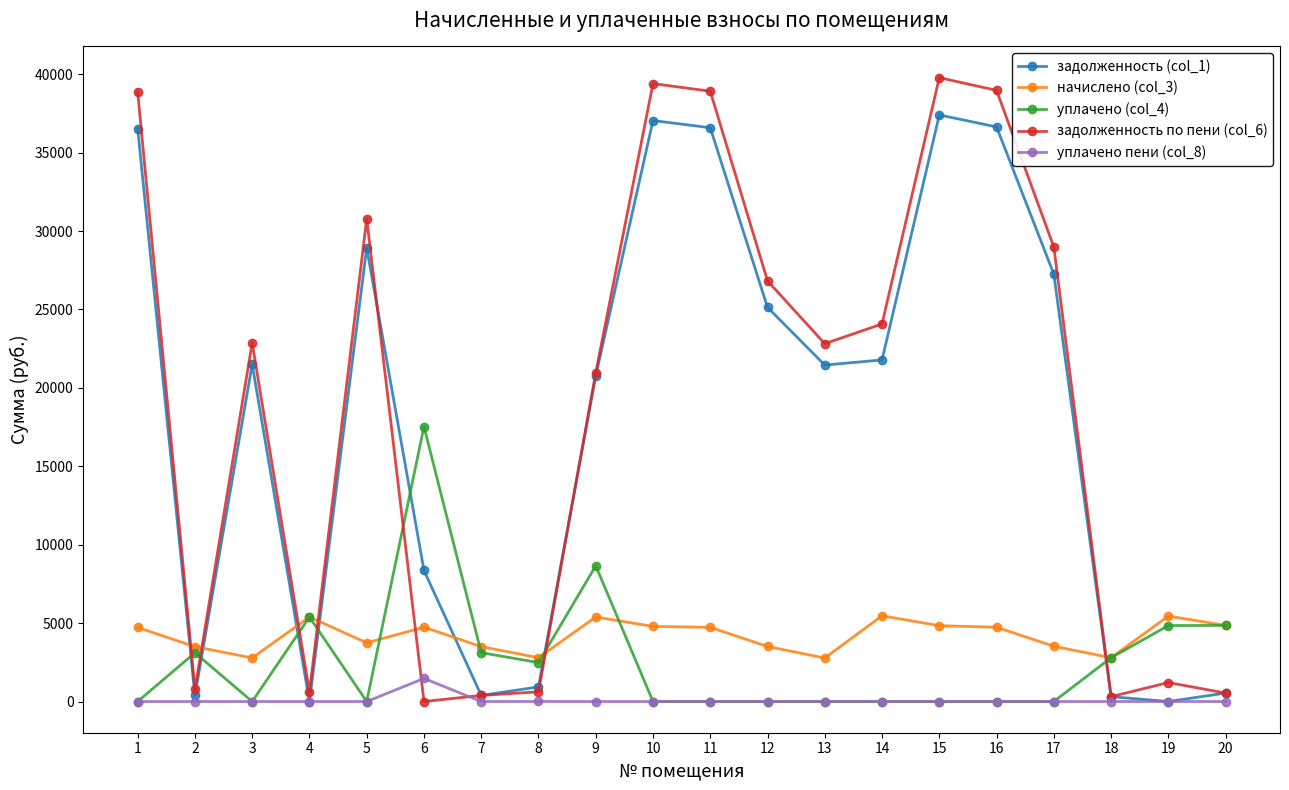

Between 6 and 11, which series saw the biggest shift?

задолженность по пени (col_6)